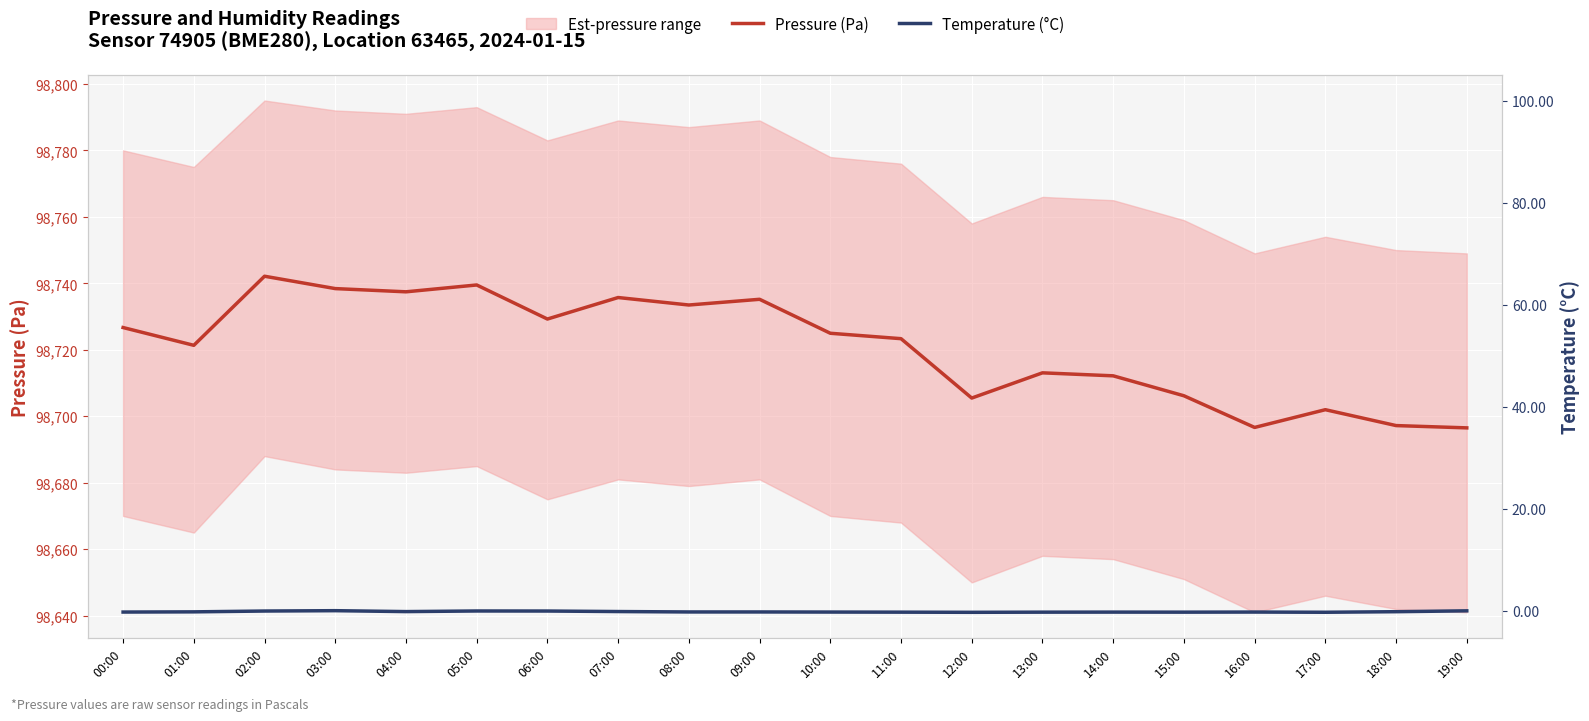

What is the label of the 9th point from the right?

11:00